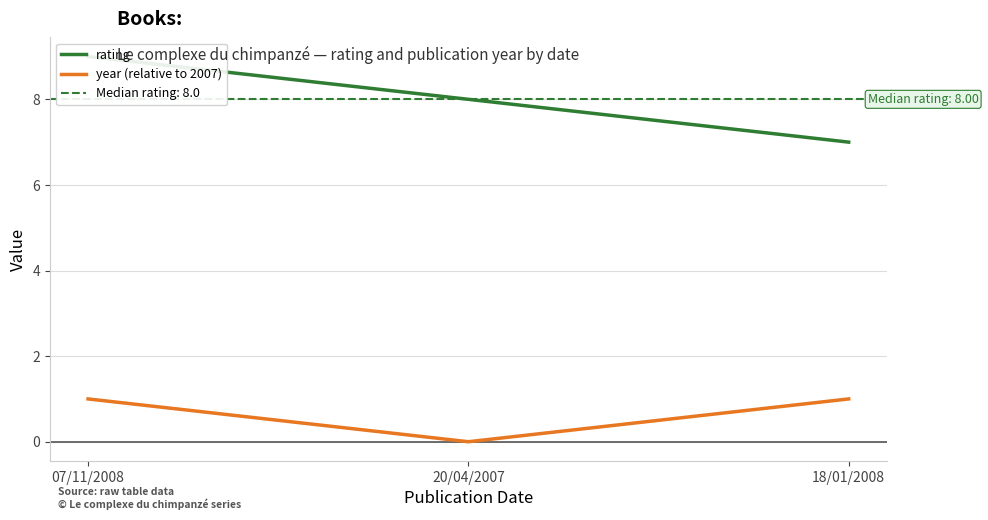

What is the label of the 2nd point from the right?

20/04/2007